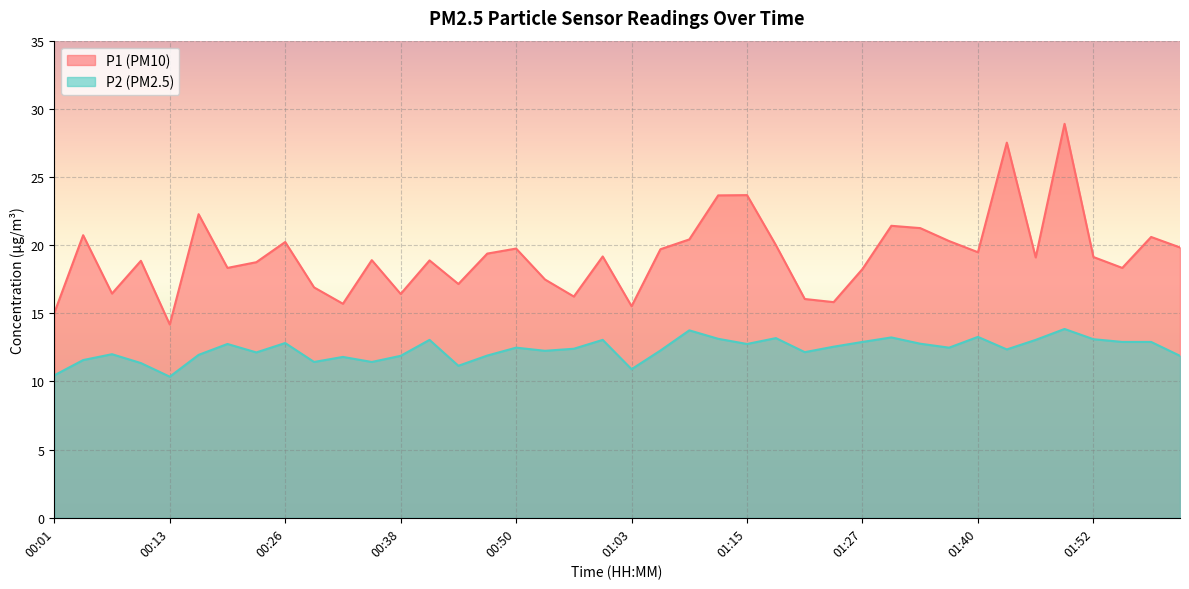

The P1 series shows 15.0 at 00:01. True or false?

True